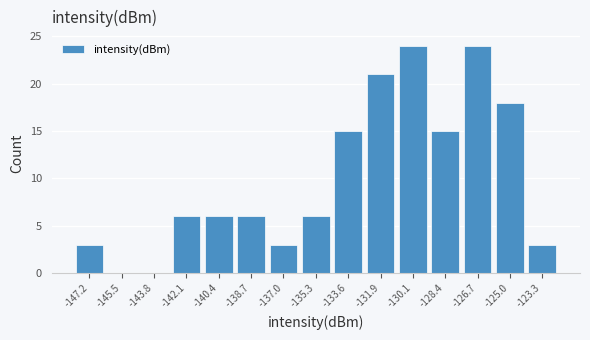

Reading right to left, extract all data points from this chart.

-123.3=3	-125.0=18	-126.7=24	-128.4=15	-130.1=24	-131.9=21	-133.6=15	-135.3=6	-137.0=3	-138.7=6	-140.4=6	-142.1=6	-143.8=0	-145.5=0	-147.2=3